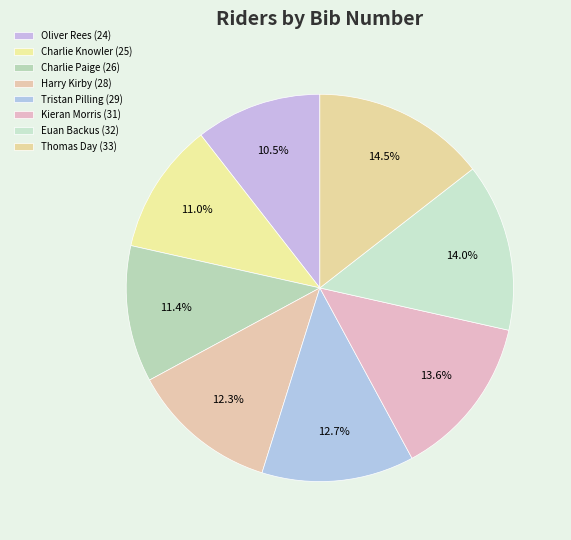

Count the number of slices in the pie.

8